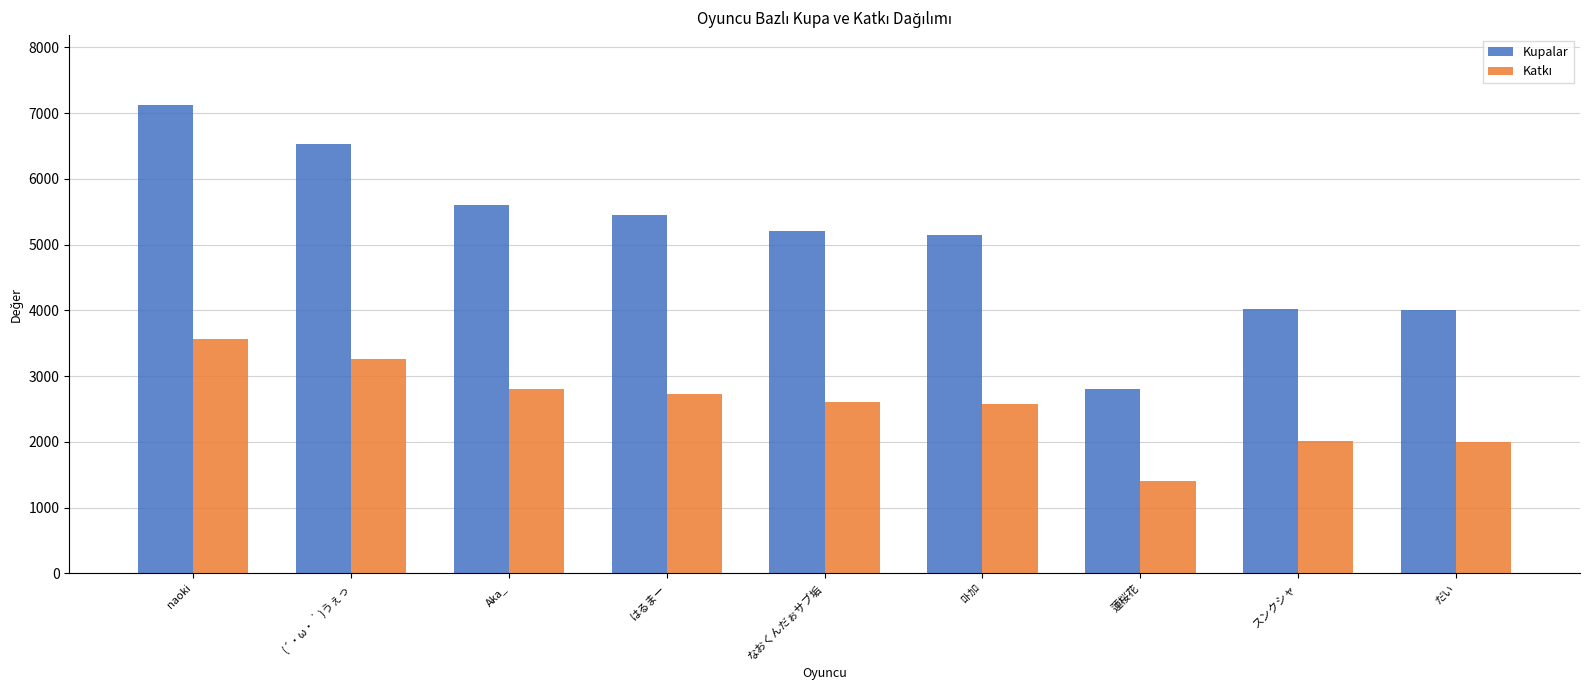

At which label is Kupalar closest to 4964?

ﾛﾄｶﾛ